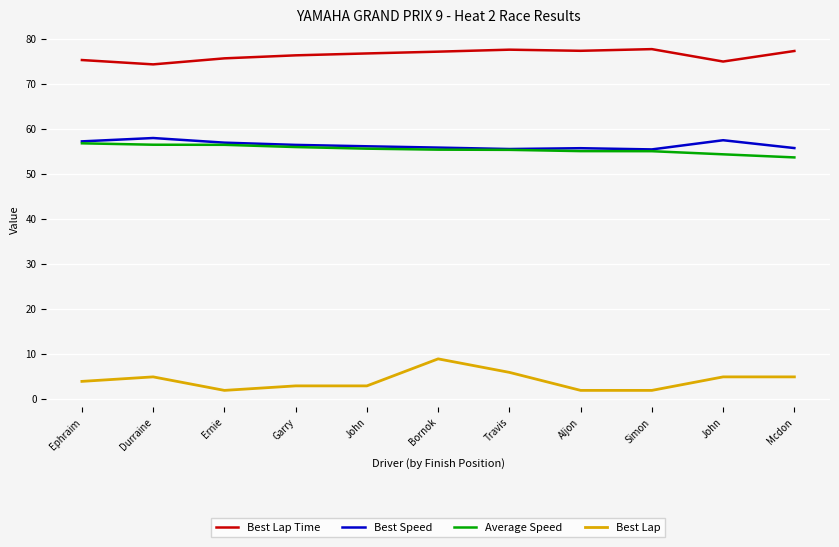

What is the average value of the Best Lap series?

4.2